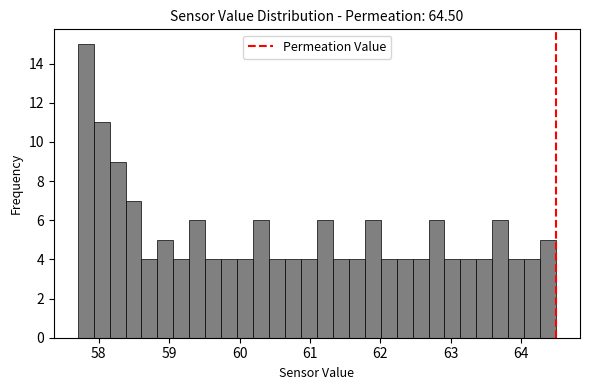

Around what value on the x-axis is the tallest bar? Give the approximate position of its centre, as read against the axis.

57.8